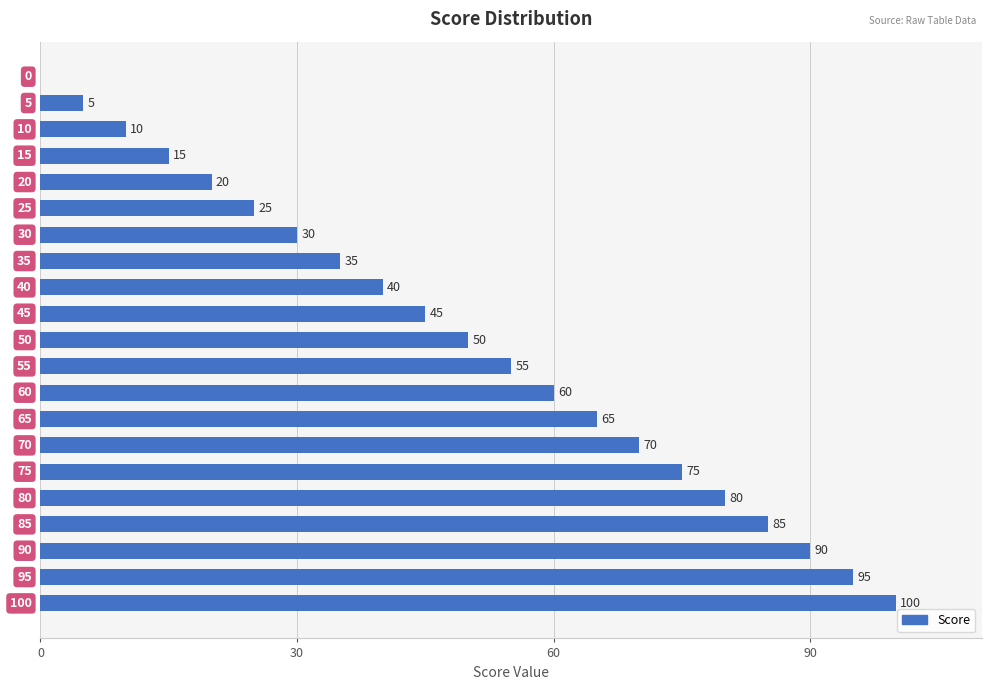

What is the greatest value displayed?

100